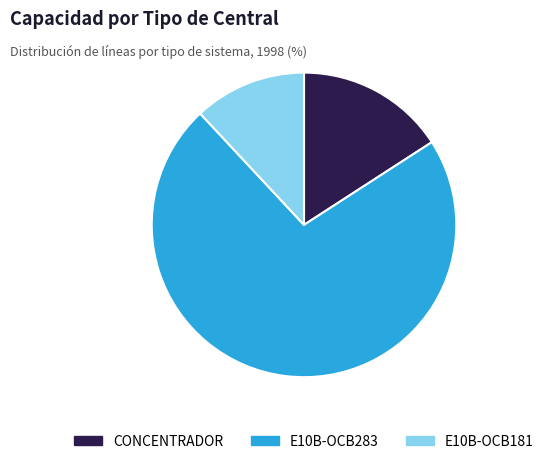

Count the number of slices in the pie.

3